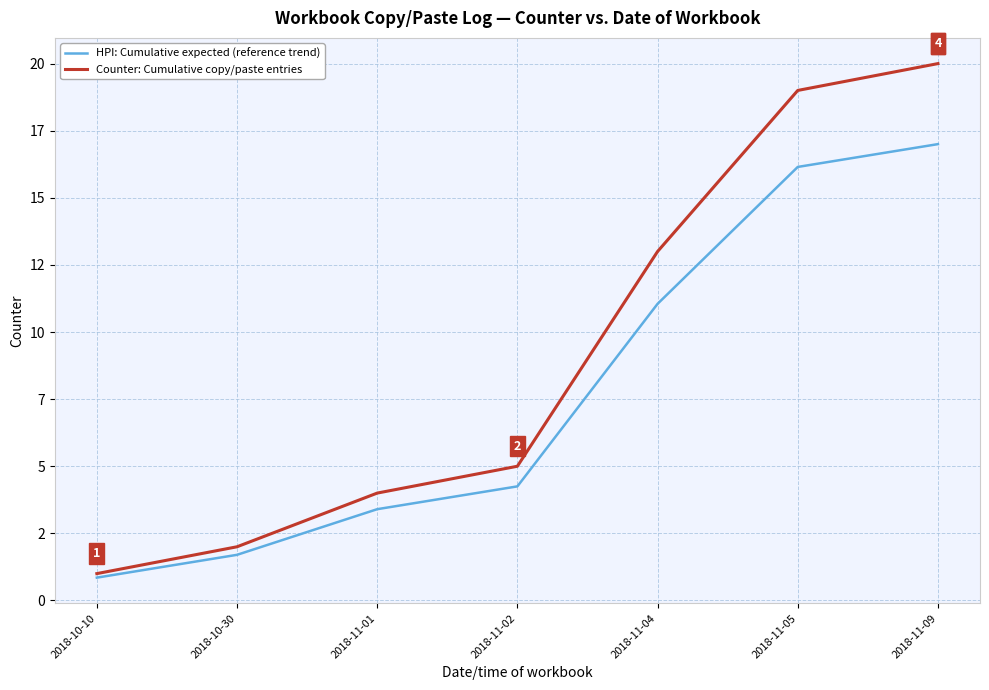

Is this an area chart (filled region under the line)?

No